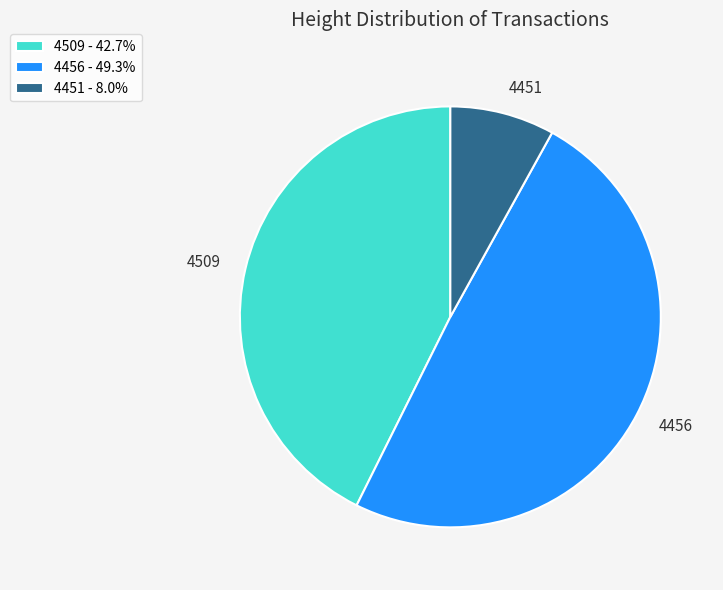

Does any single category account for the majority?

No